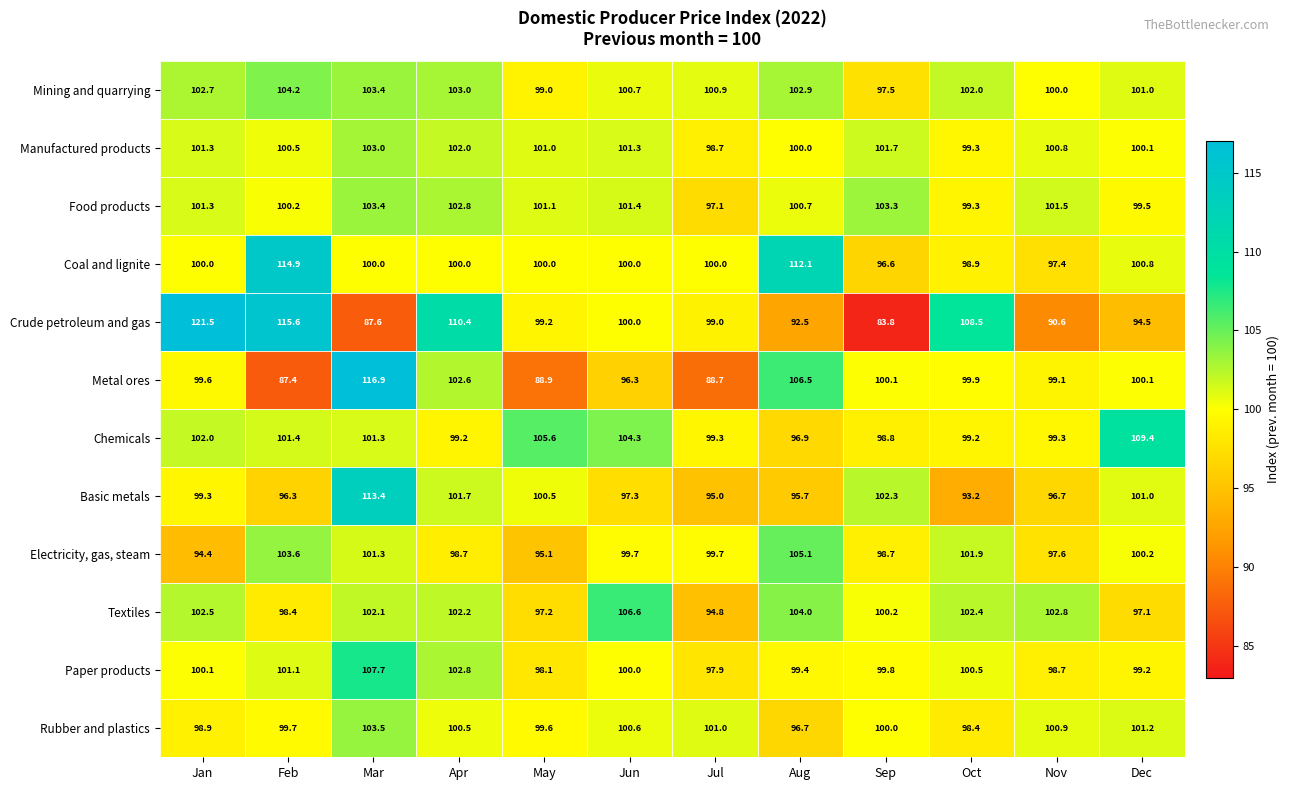

Between Aug and Nov, which series saw the biggest shift?

Coal and lignite